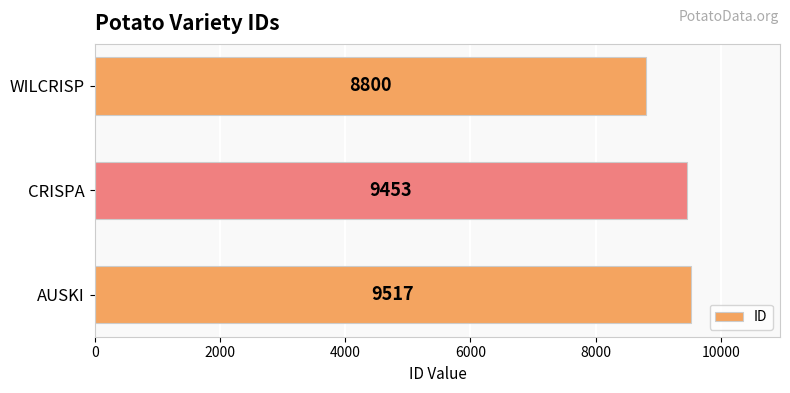

Is it true that the value at CRISPA is 9453?

True